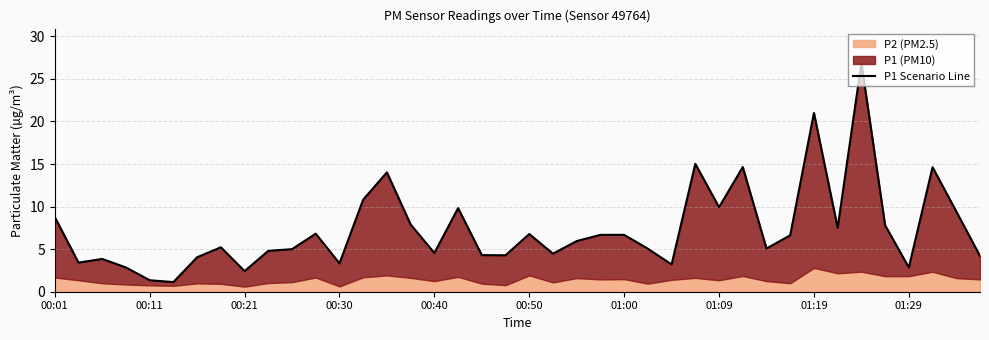

The chart shows a value of 2.3 at 01:00. True or false?

False